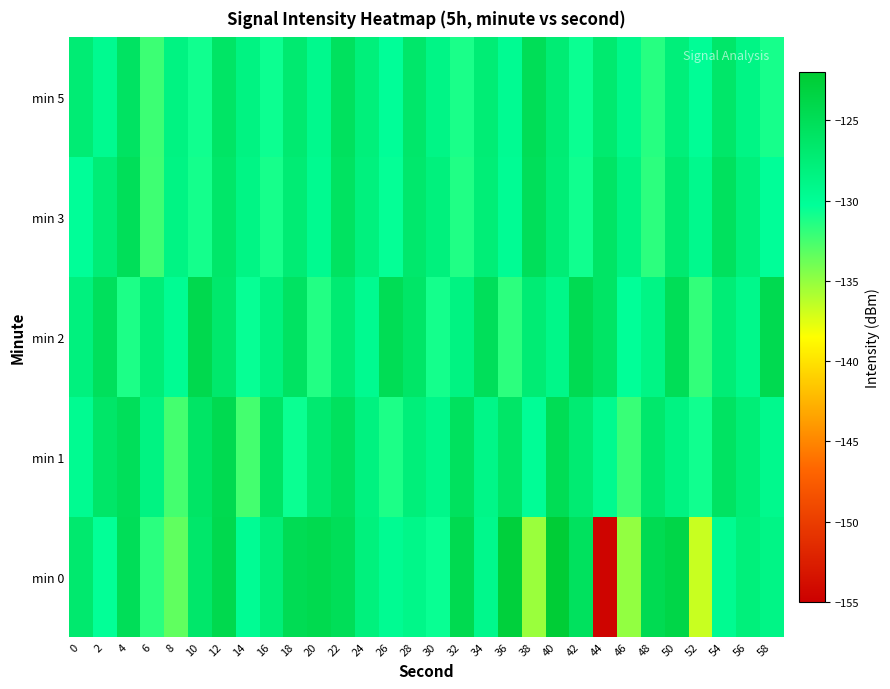

At which category does the chart reach its minimum across all series?

44